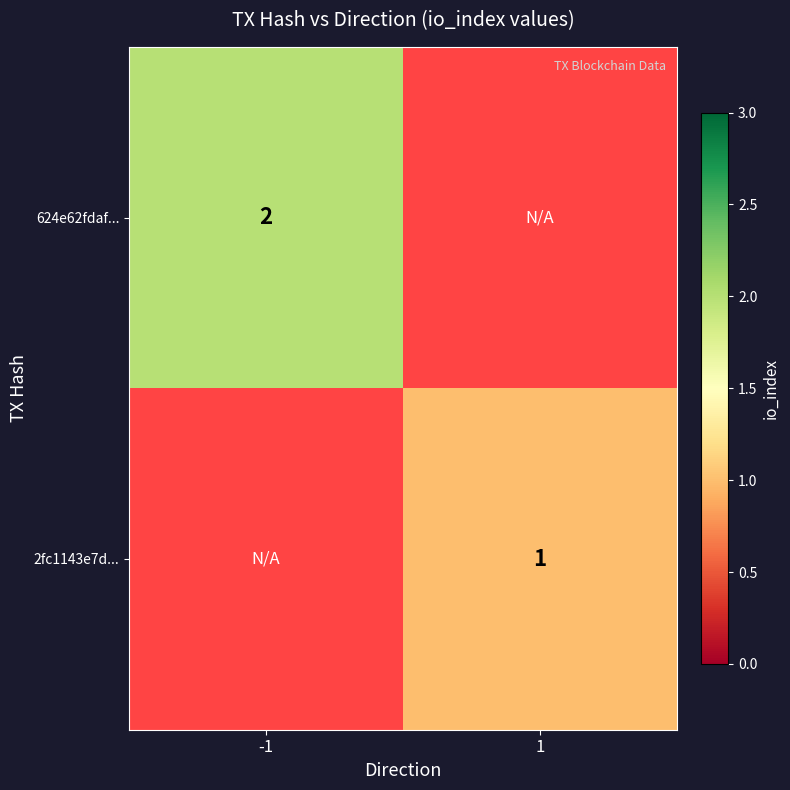

Is it true that 624e62fdaf... equals 2 at -1?

True